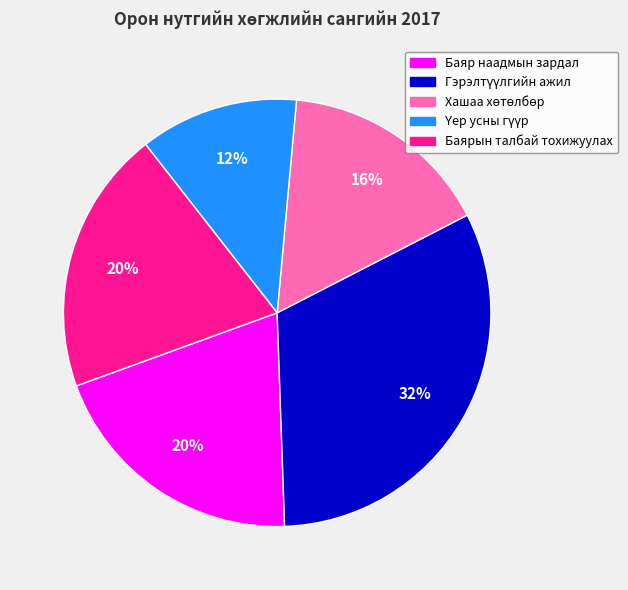

How many slices are in this pie chart?

5